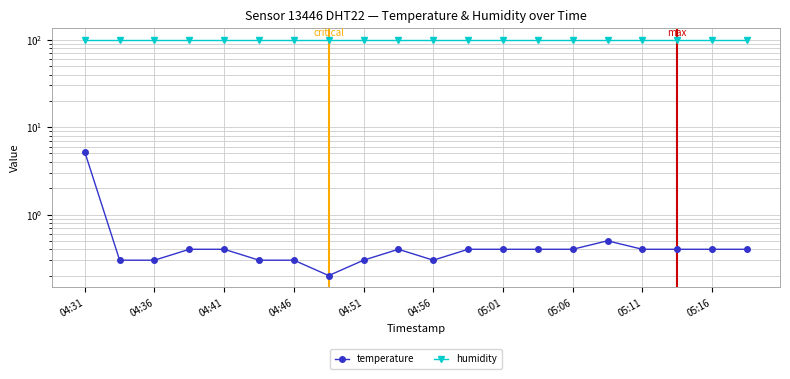

Rank the series by their average value, from highest to lowest.

humidity, temperature